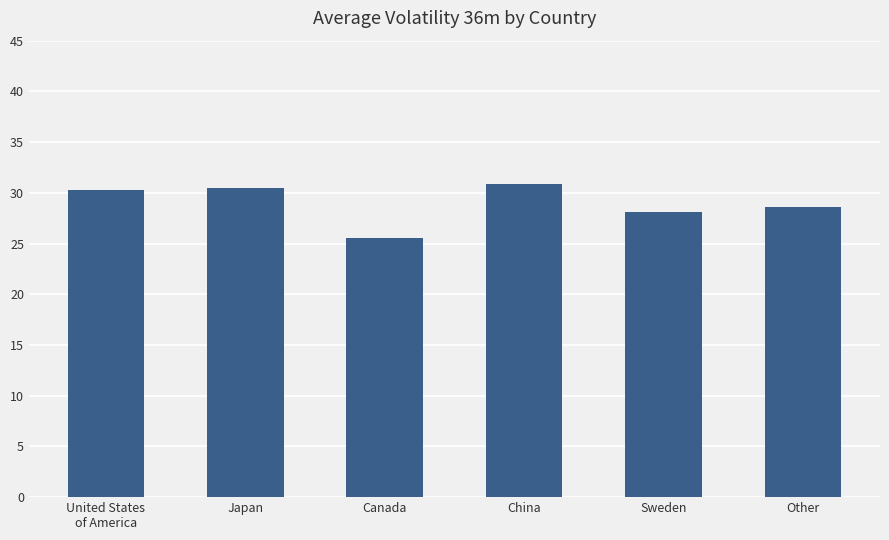

What is the label of the 6th bar from the right?

United States
of America